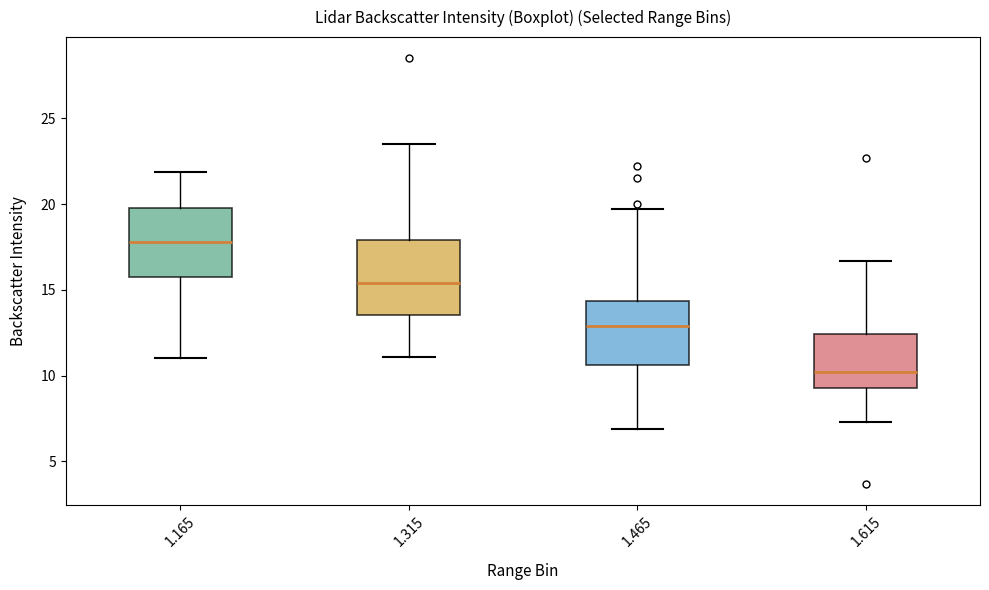

Which box's median line is the highest?

1.165